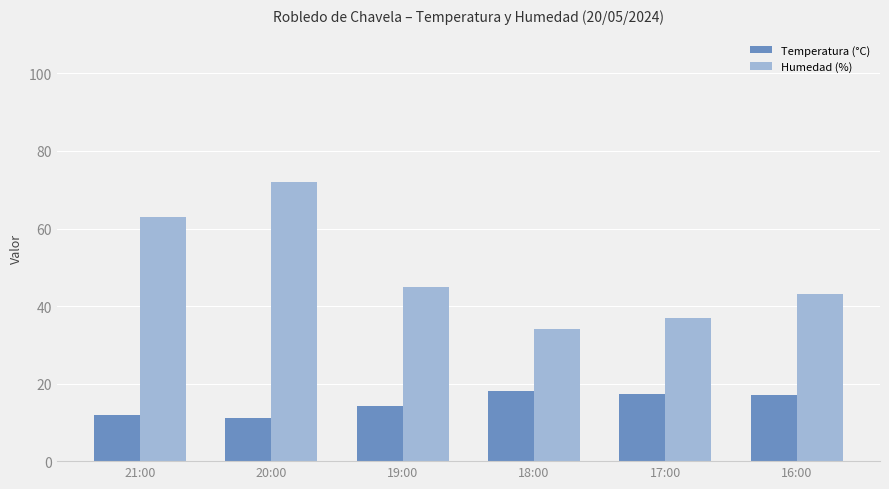

What is the label of the 3rd bar from the right?

18:00